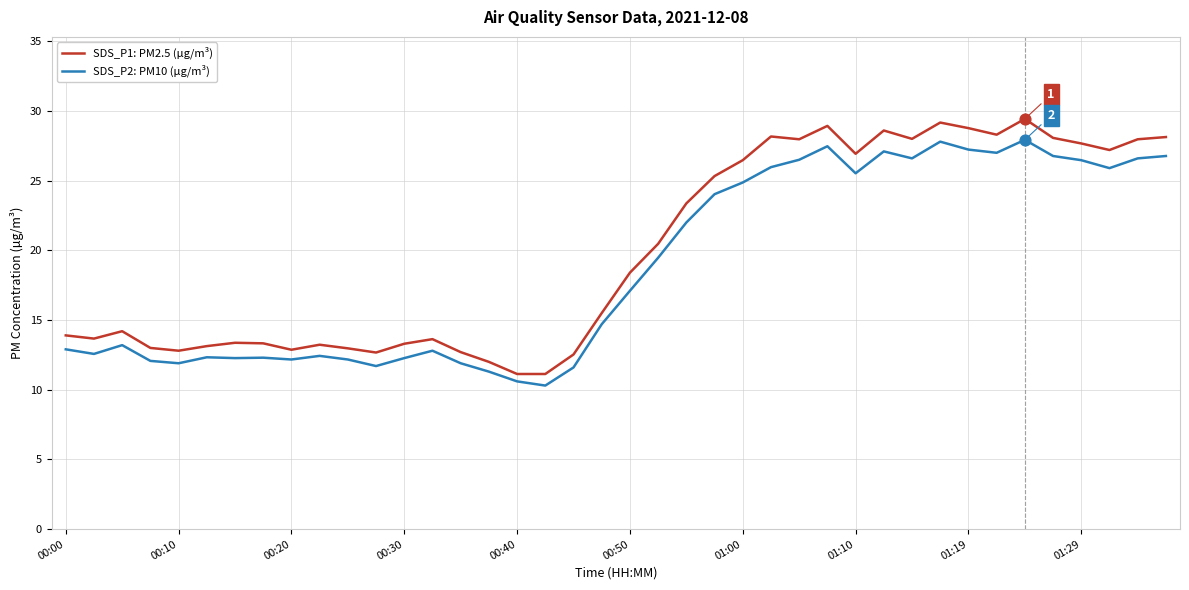

At how many categories does at least one series exceed 19?

19